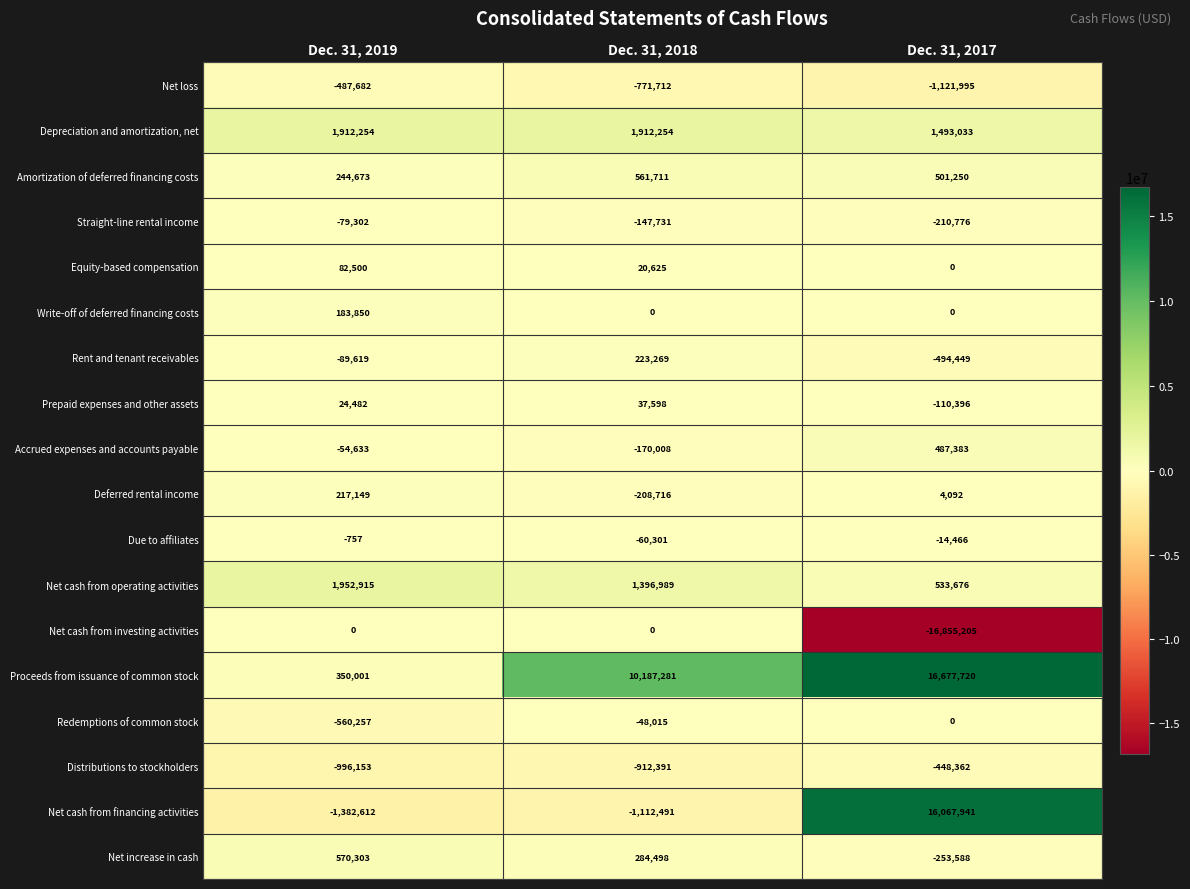

Which category has the lowest value in the Proceeds from issuance of common stock series?

Dec. 31, 2019